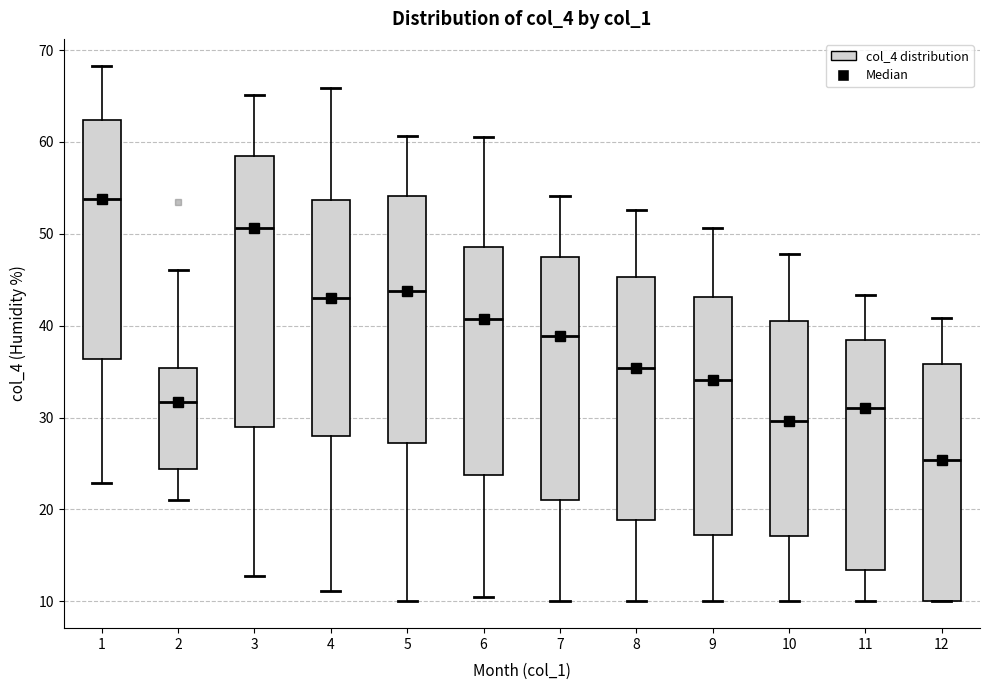

Which box is the tallest, from its lower edge to its upper edge?

3